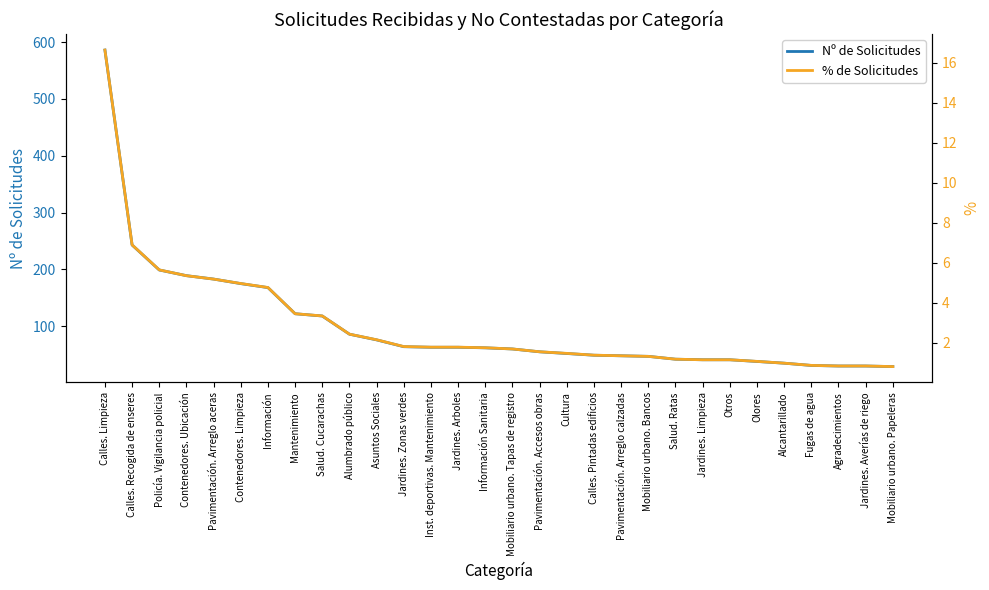

What is the approximate value of Nº de Solicitudes at Información?

168